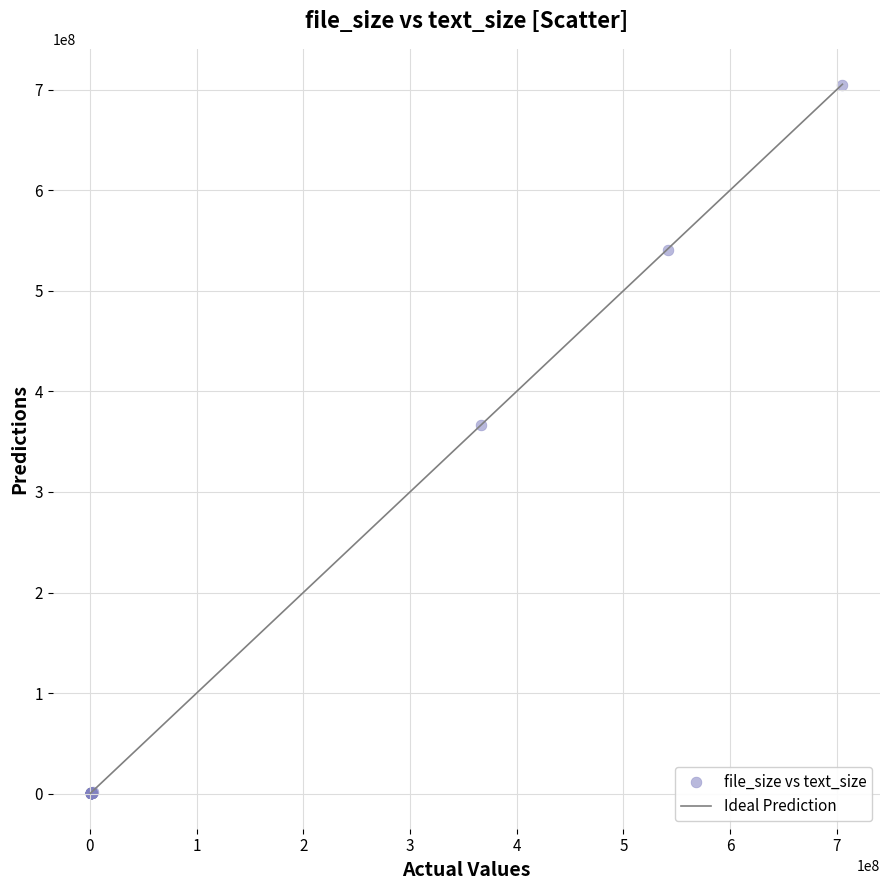

What Y value in the scatter plot is closest to 352370336?

366186365